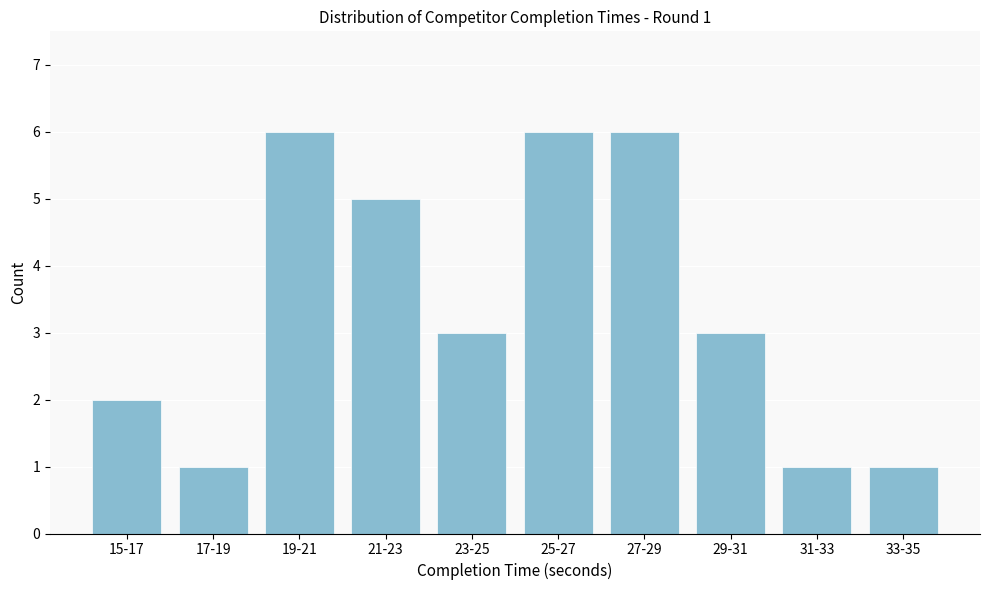

Reading left to right, transcribe all the data shown in this chart.

2	1	6	5	3	6	6	3	1	1